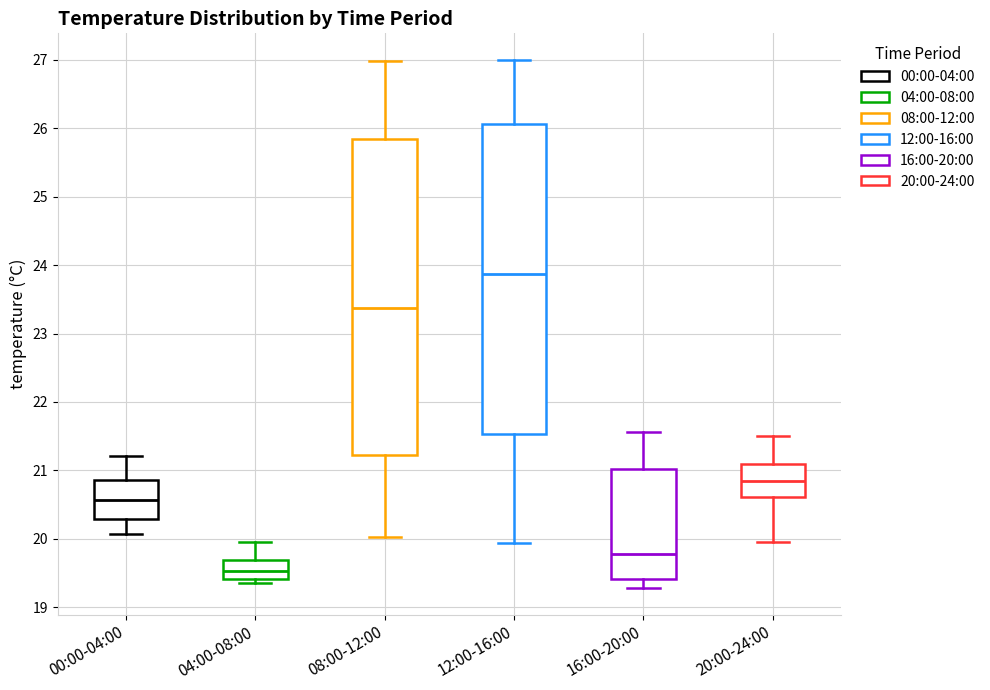

Reading left to right, read every box against the y-axis: the position of its median line, the range the box covers, and the ends of its whiskers. The values are not printed on the chart, so give them approximately, as read against the axis.

00:00-04:00: median 20.6, box 20.3 to 20.9, whiskers 20.1 to 21.2
04:00-08:00: median 19.5, box 19.4 to 19.7, whiskers 19.4 (just below the box's lower edge) to 20.0
08:00-12:00: median 23.4, box 21.2 to 25.8, whiskers 20.0 to 27.0
12:00-16:00: median 23.9, box 21.5 to 26.1, whiskers 19.9 to 27.0
16:00-20:00: median 19.8, box 19.4 to 21.0, whiskers 19.3 to 21.6
20:00-24:00: median 20.8, box 20.6 to 21.1, whiskers 20.0 to 21.5